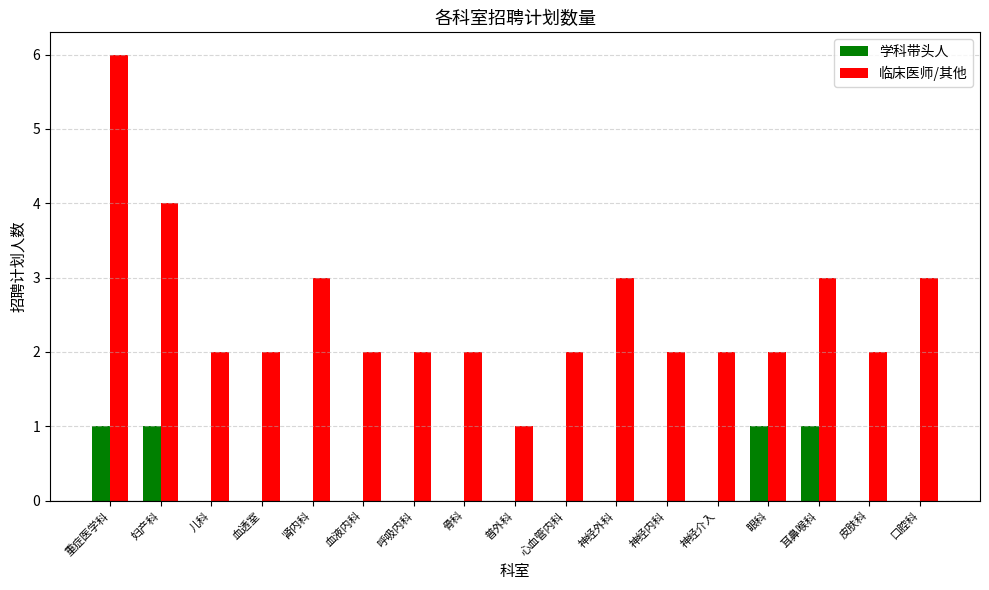

Reading right to left, extract all data points from this chart.

学科带头人: 口腔科=0	皮肤科=0	耳鼻喉科=1	眼科=1	神经介入=0	神经内科=0	神经外科=0	心血管内科=0	普外科=0	骨科=0	呼吸内科=0	血液内科=0	肾内科=0	血透室=0	儿科=0	妇产科=1	重症医学科=1
临床医师/其他: 口腔科=3	皮肤科=2	耳鼻喉科=3	眼科=2	神经介入=2	神经内科=2	神经外科=3	心血管内科=2	普外科=1	骨科=2	呼吸内科=2	血液内科=2	肾内科=3	血透室=2	儿科=2	妇产科=4	重症医学科=6